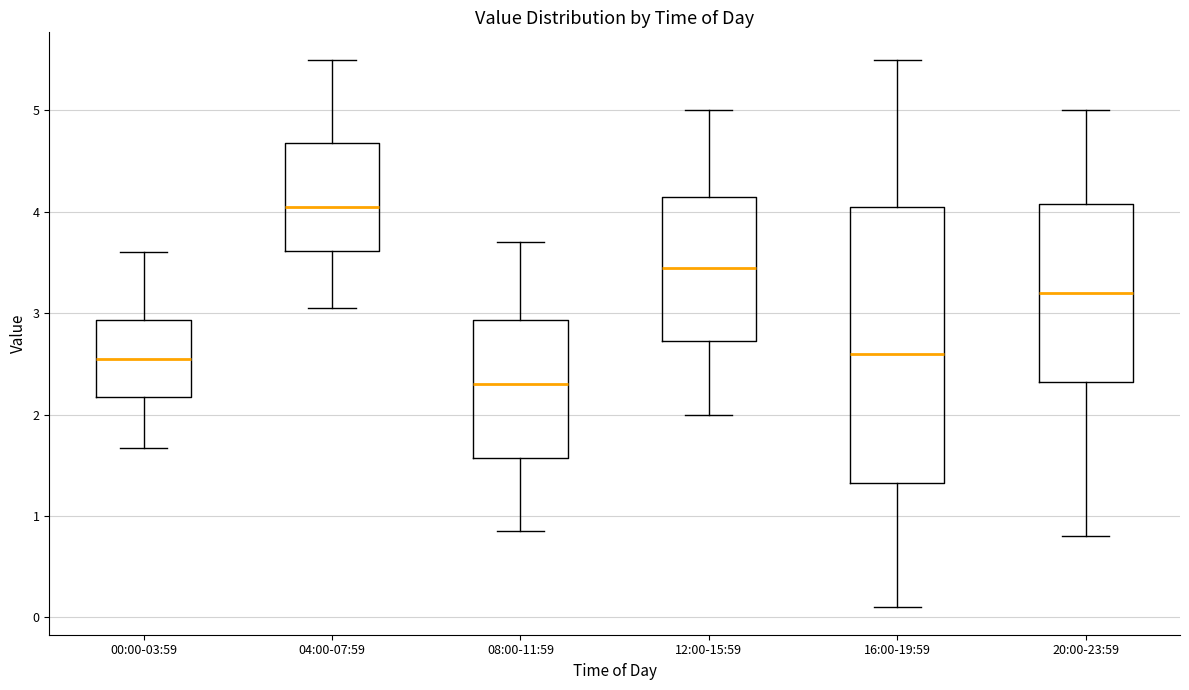

Reading left to right, transcribe this box plot: for each box, give where its median line is, the range the box spans, and where its two whiskers end, as read against the y-axis. The values are not printed on the chart, so give them approximately, as read against the axis.

00:00-03:59: median 2.6, box 2.2 to 2.9, whiskers 1.7 to 3.6
04:00-07:59: median 4.1, box 3.6 to 4.7, whiskers 3.1 to 5.5
08:00-11:59: median 2.3, box 1.6 to 2.9, whiskers 0.9 to 3.7
12:00-15:59: median 3.5, box 2.7 to 4.2, whiskers 2.0 to 5.0
16:00-19:59: median 2.6, box 1.3 to 4.1, whiskers 0.1 to 5.5
20:00-23:59: median 3.2, box 2.3 to 4.1, whiskers 0.8 to 5.0